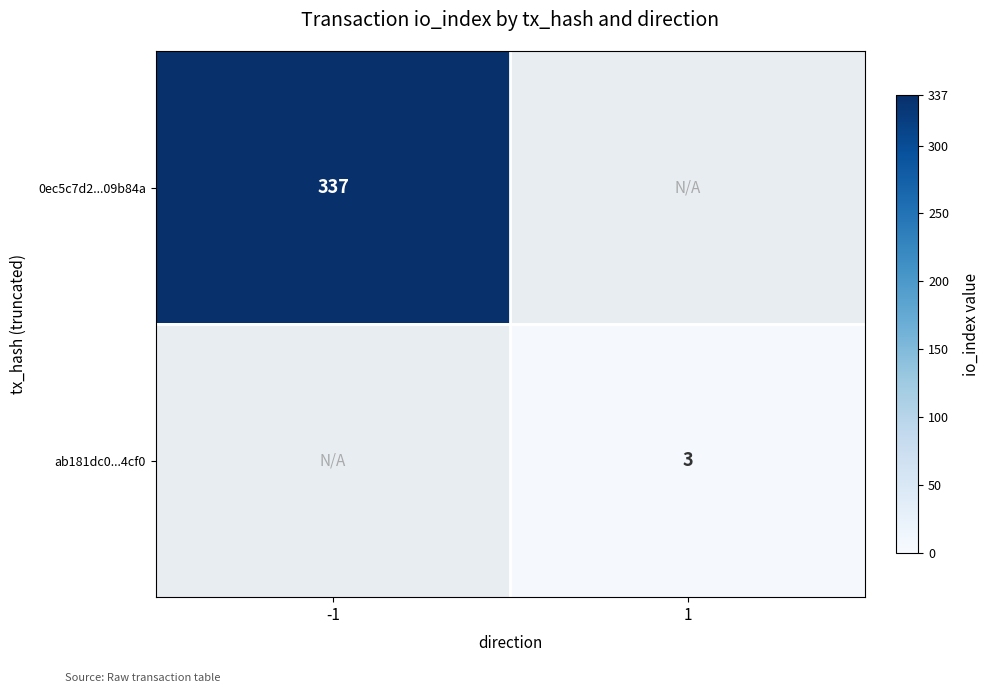

The 0ec5c7d2...09b84a series shows 197 at -1. True or false?

False